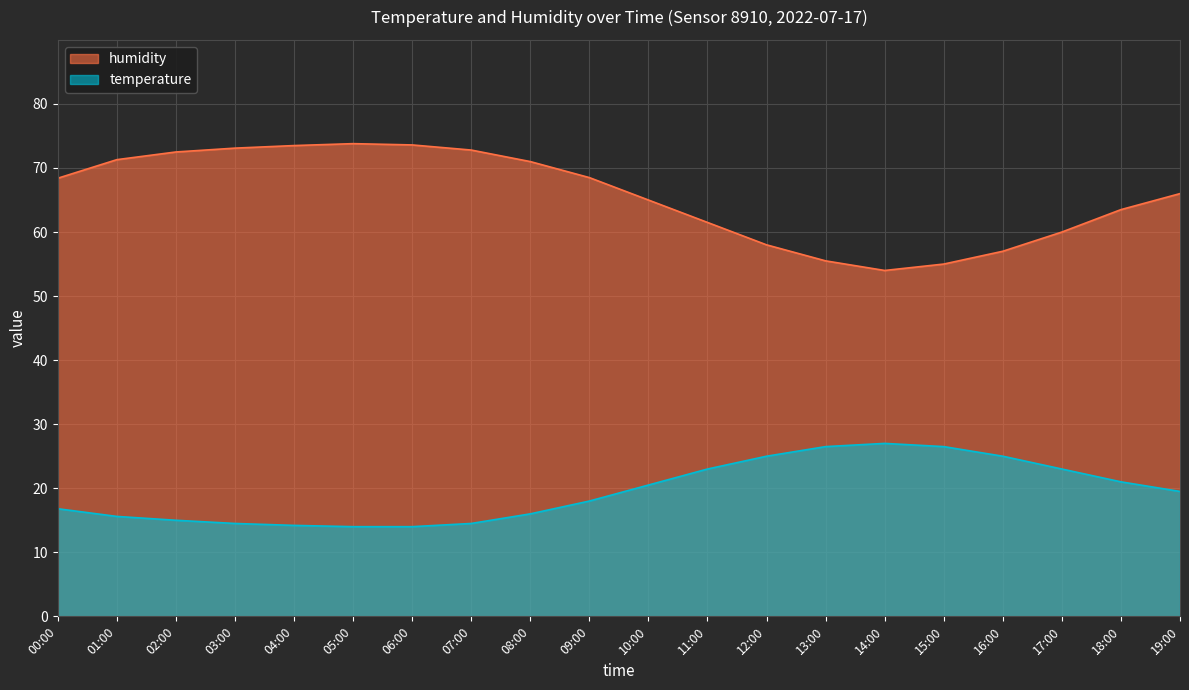

True or false: humidity has a value of 71.3 at 01:00.

True